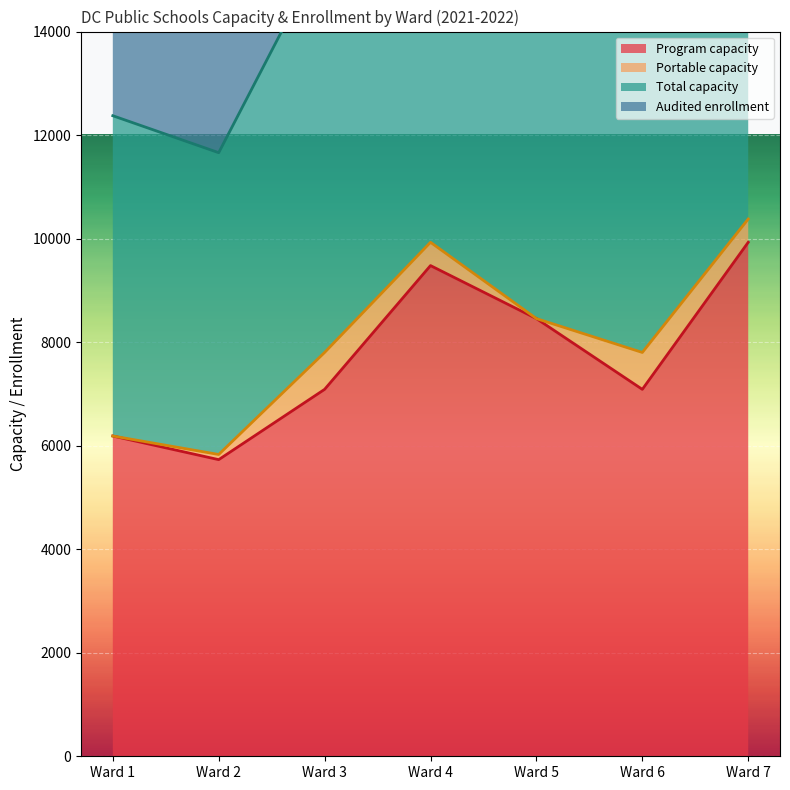

True or false: Total capacity and Program capacity intersect in this chart.

False